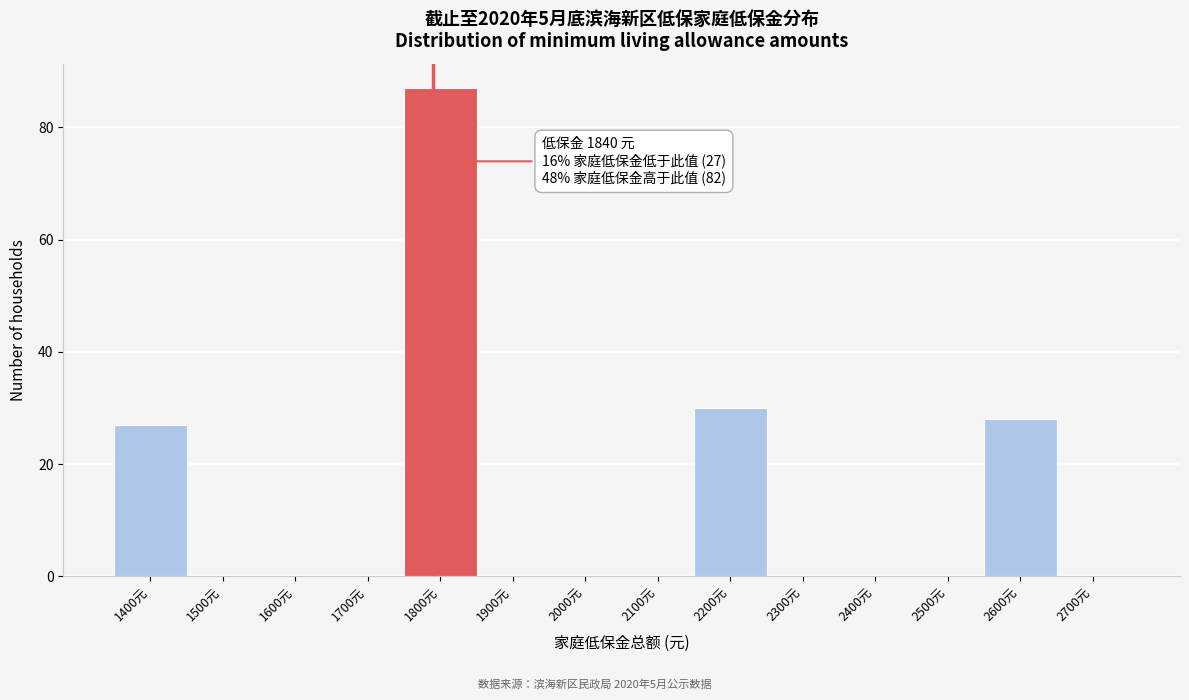

Reading left to right, transcribe all the data shown in this chart.

1400元=27	1500元=0	1600元=0	1700元=0	1800元=87	1900元=0	2000元=0	2100元=0	2200元=30	2300元=0	2400元=0	2500元=0	2600元=28	2700元=0